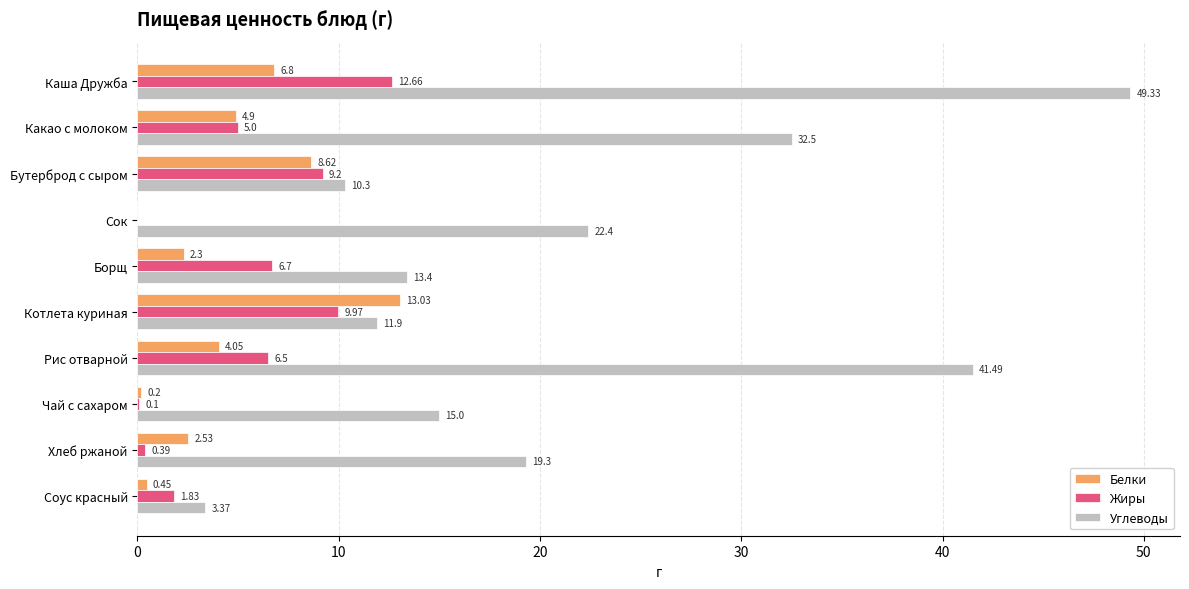

What is the total value across all series at Соус красный?

5.7